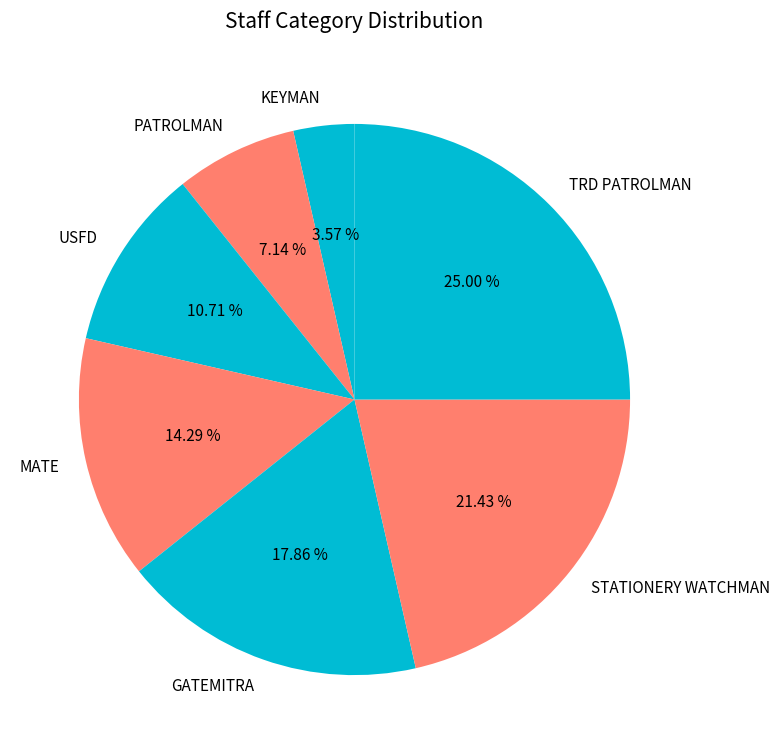

To the nearest percent, what percentage of the pie is TRD PATROLMAN?

25%